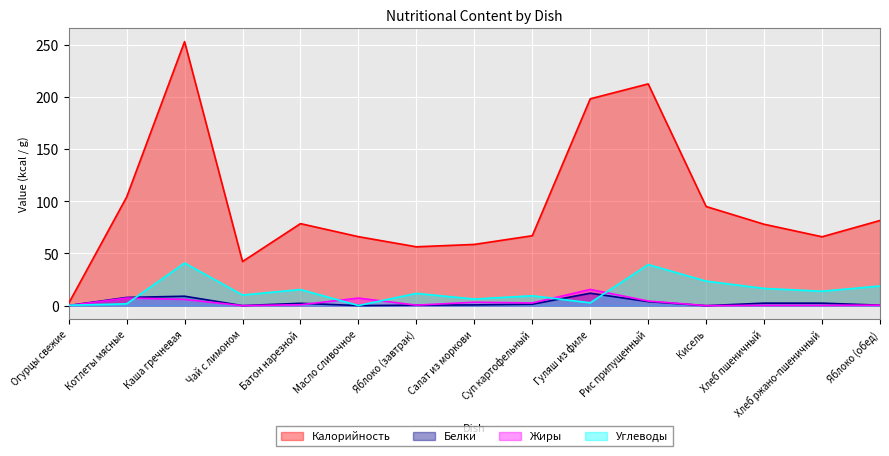

How many lines are shown in the chart?

4